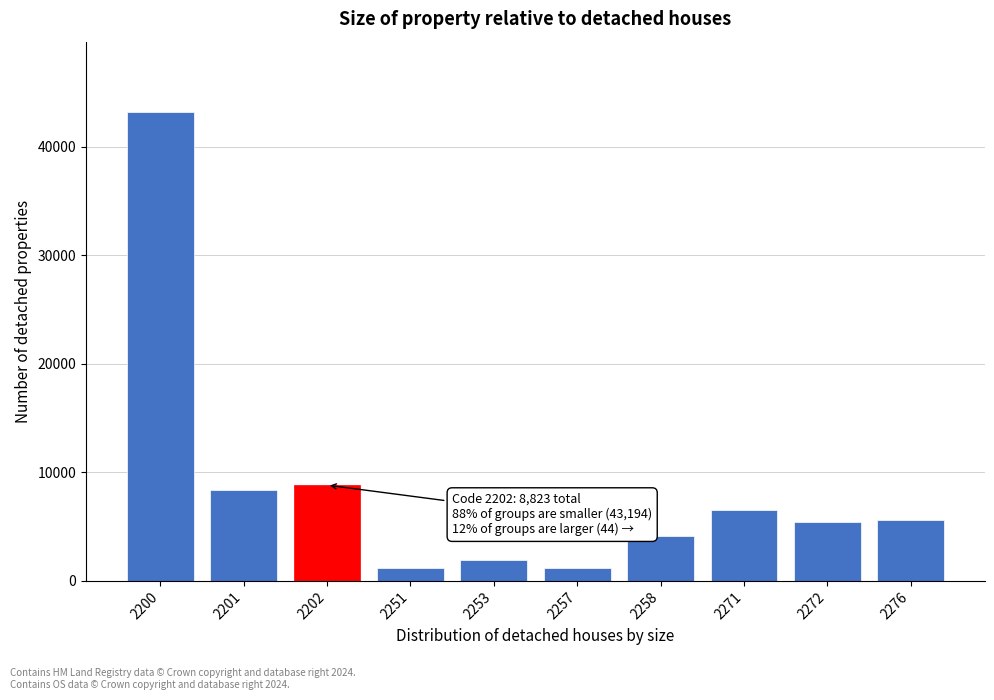

At which label is the value closest to 22168?

2202